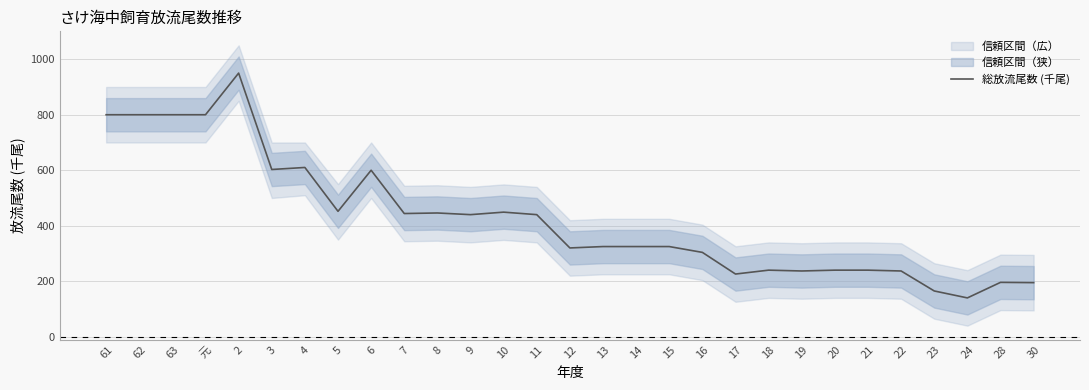

What value does the data have at 30?

195.0